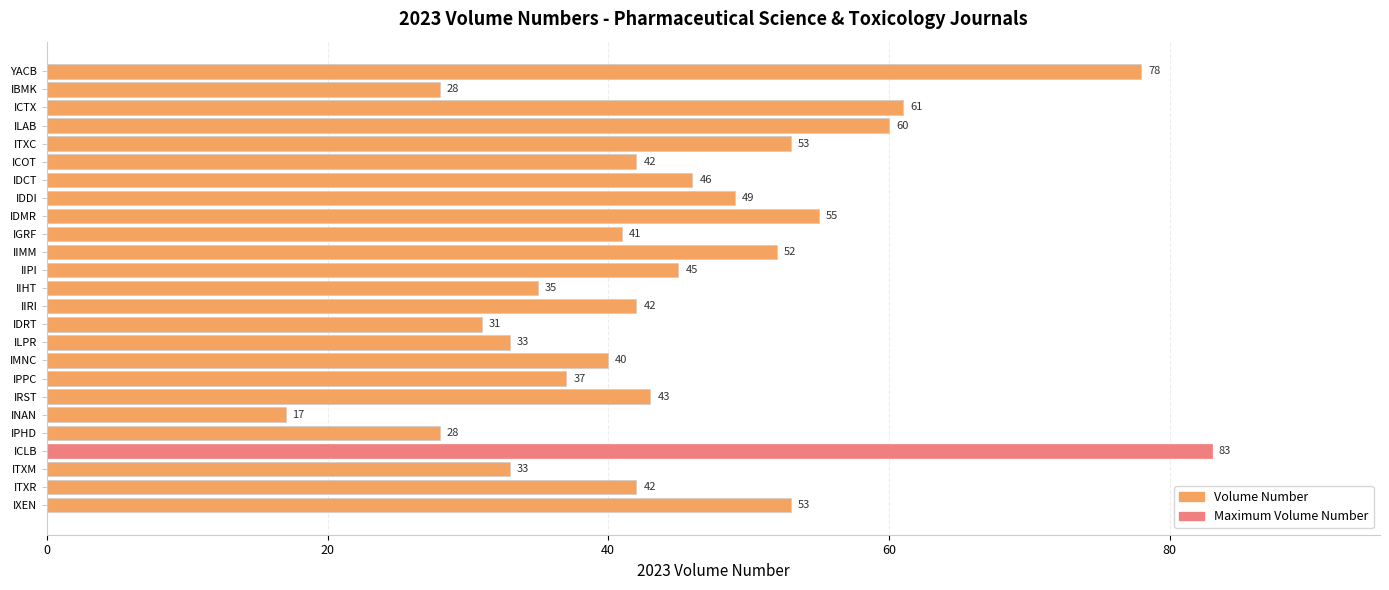

Approximately how many times larger is the value at IBMK compared to IDRT?

0.9